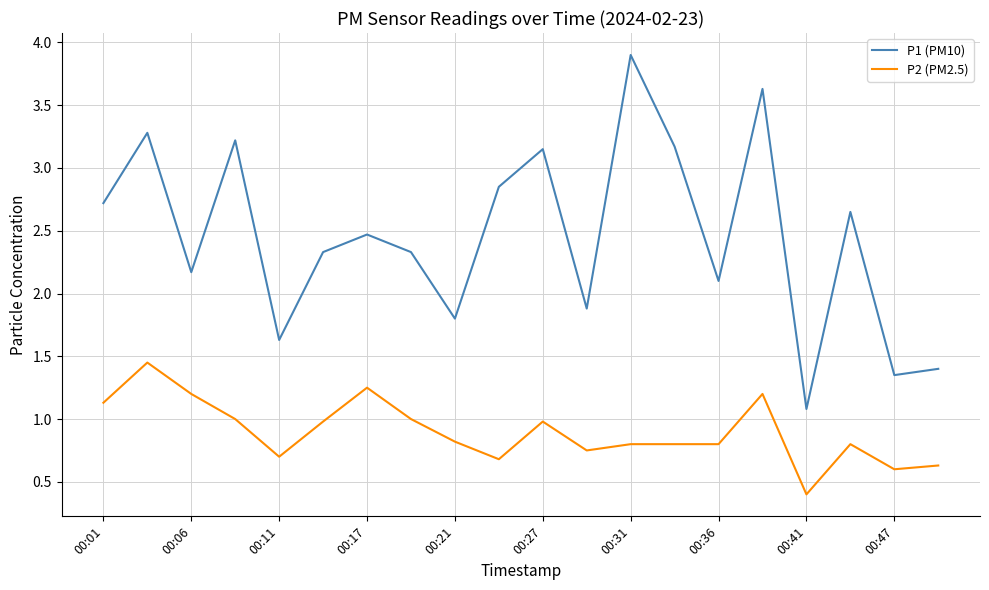

List the series in order of their peak value, lowest first.

P2 (PM2.5), P1 (PM10)